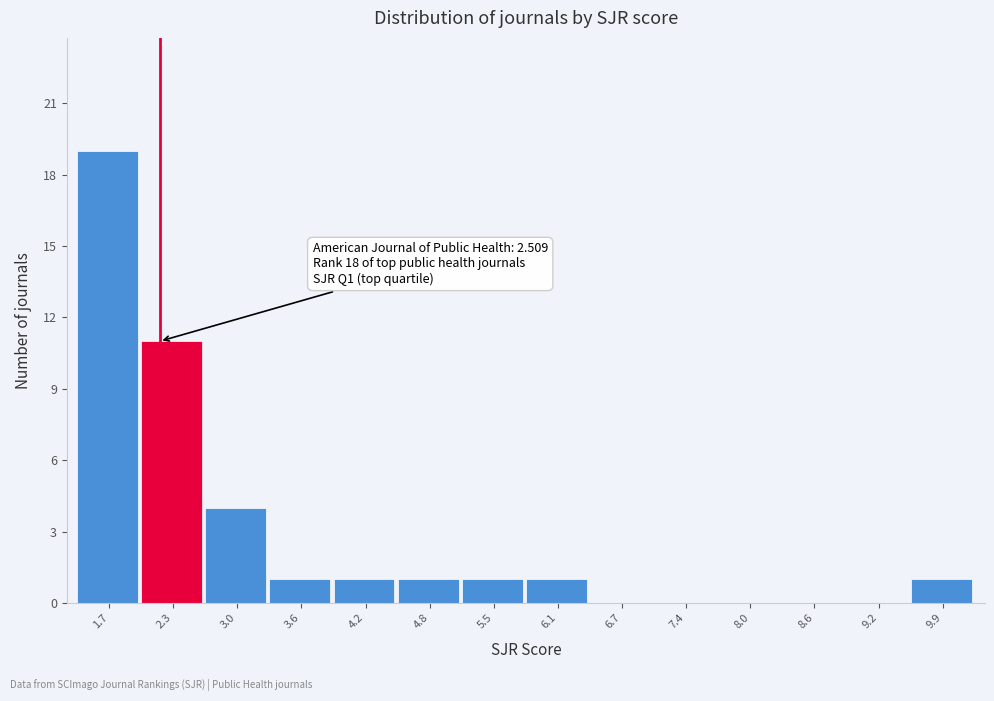

Reading left to right, what are all the values shown in this chart?

1.7=19	2.3=11	3.0=4	3.6=1	4.2=1	4.8=1	5.5=1	6.1=1	6.7=0	7.4=0	8.0=0	8.6=0	9.2=0	9.9=1